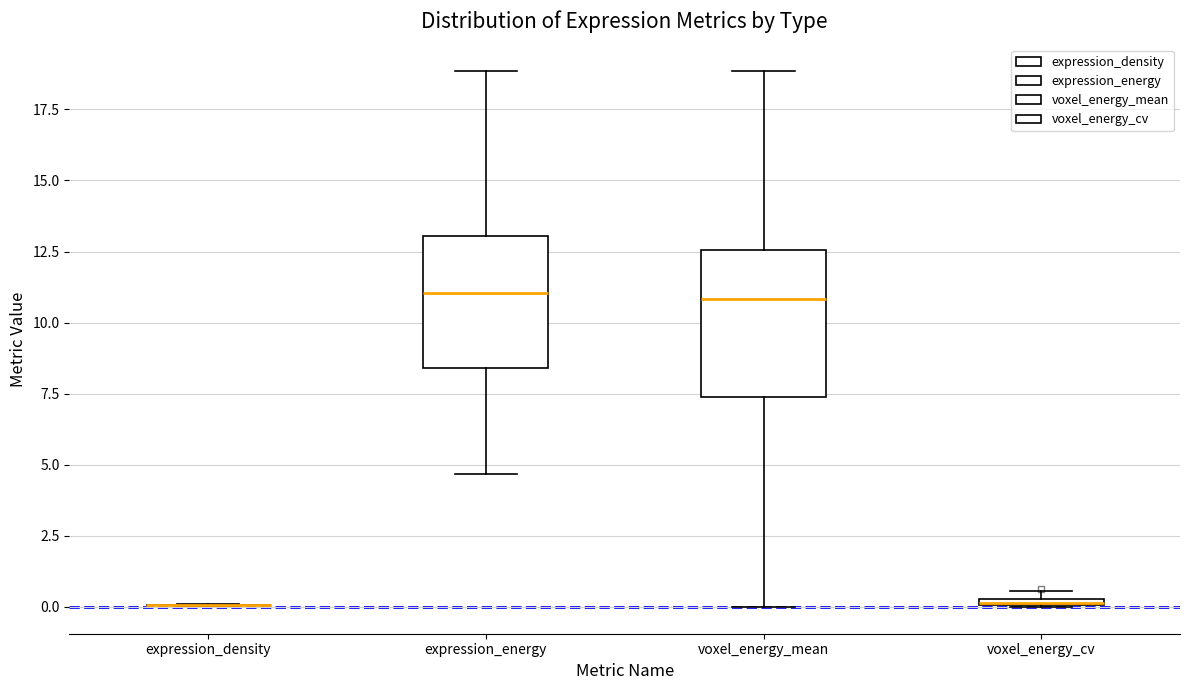

Where does the upper whisker of the box for expression_energy end on the y-axis? The values are not printed on the chart, so give them approximately, as read against the axis.

19.0